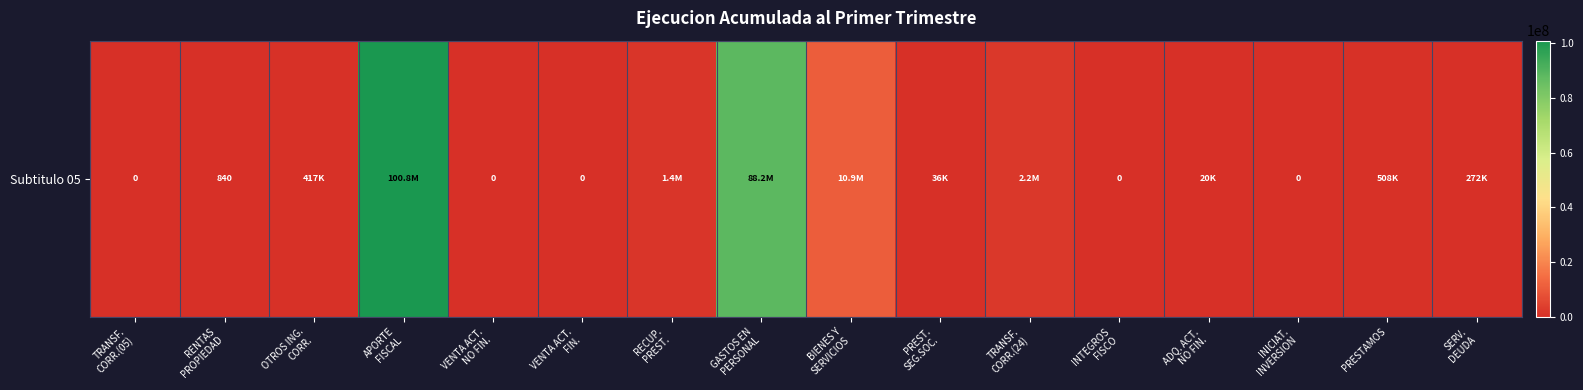

Reading left to right, transcribe all the data shown in this chart.

0	840	416875	100839970	0	0	1434073	88157252	10946439	36435	2233746	0	19569	0	508327	271606